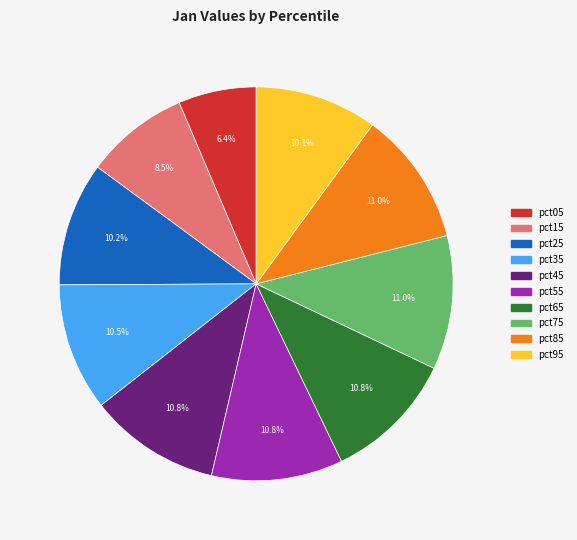

How many segments does this pie chart have?

10